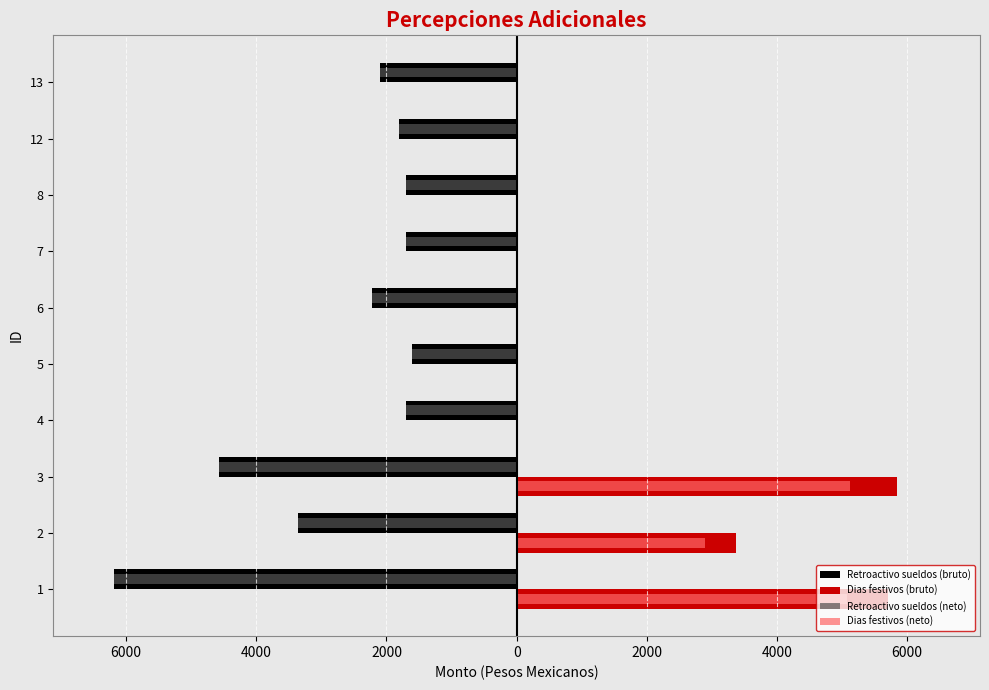

What are all the series names shown in the legend?

Retroactivo sueldos (bruto), Dias festivos (bruto), Retroactivo sueldos (neto), Dias festivos (neto)